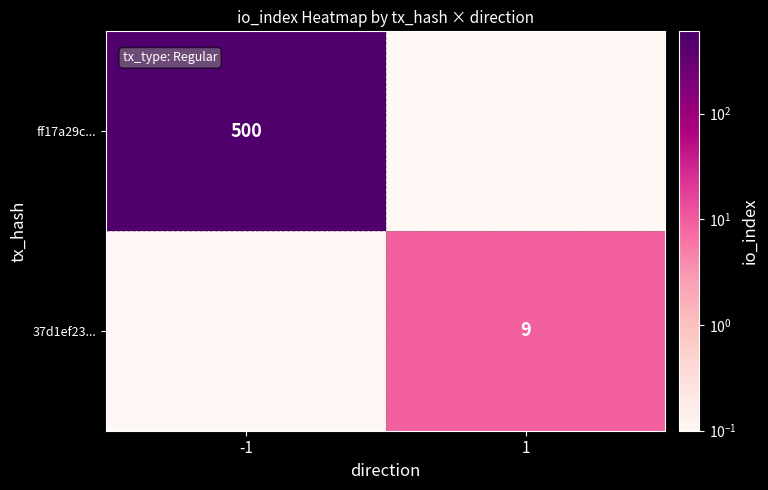

True or false: 37d1ef23... has a value of 9.0 at 1.

True